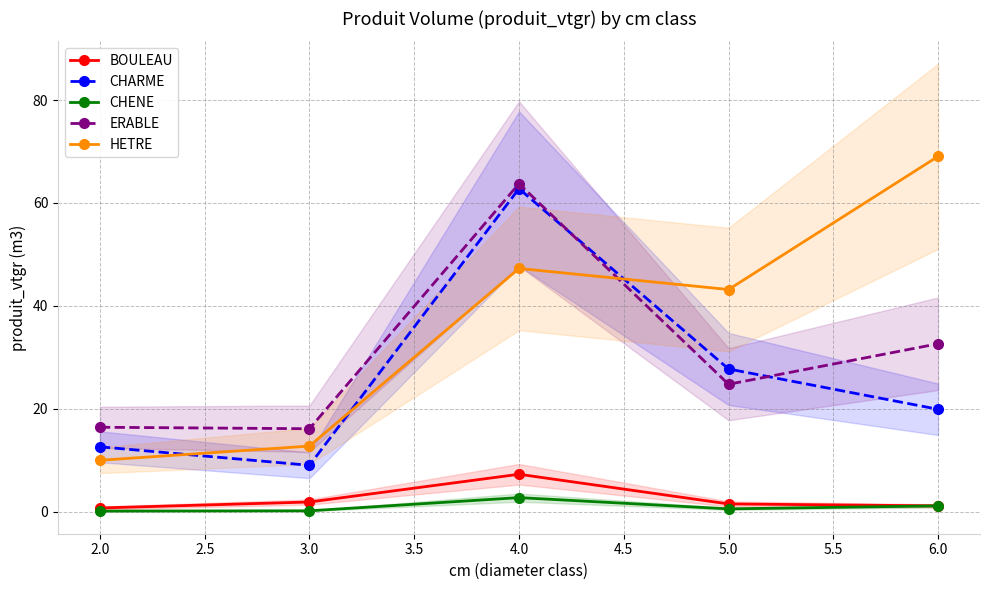

What is the value of the ERABLE point at the 2nd from the left?

16.1